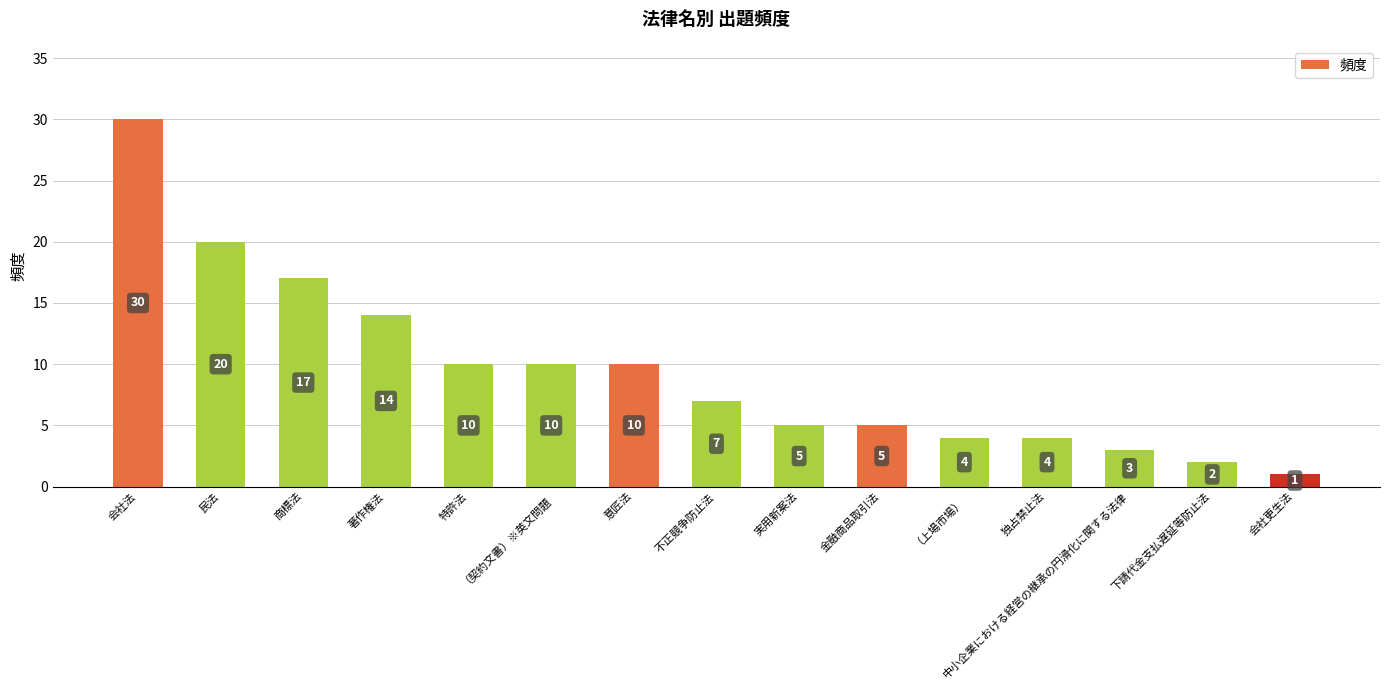

Reading right to left, extract all data points from this chart.

会社更生法=1	下請代金支払遅延等防止法=2	中小企業における経営の継承の円滑化に関する法律=3	独占禁止法=4	（上場市場）=4	金融商品取引法=5	実用新案法=5	不正競争防止法=7	意匠法=10	（契約文書）※英文問題=10	特許法=10	著作権法=14	商標法=17	民法=20	会社法=30